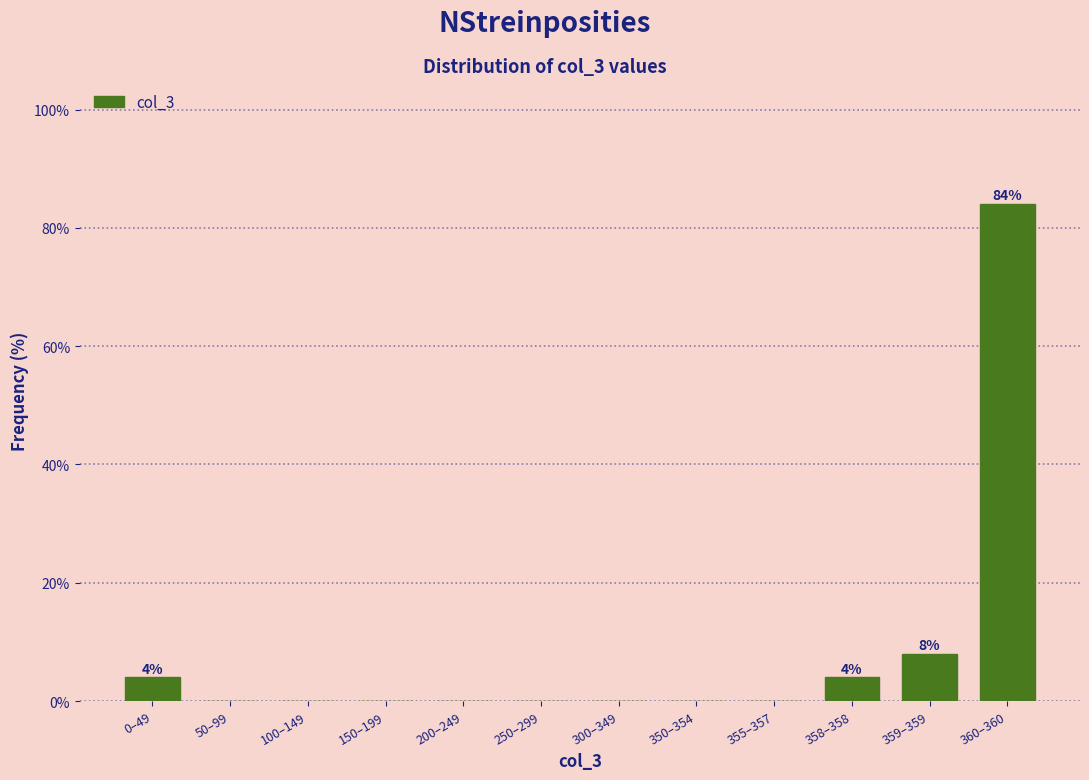

Reading left to right, list all the values displayed in this chart.

0–49=4	50–99=0	100–149=0	150–199=0	200–249=0	250–299=0	300–349=0	350–354=0	355–357=0	358–358=4	359–359=8	360–360=84